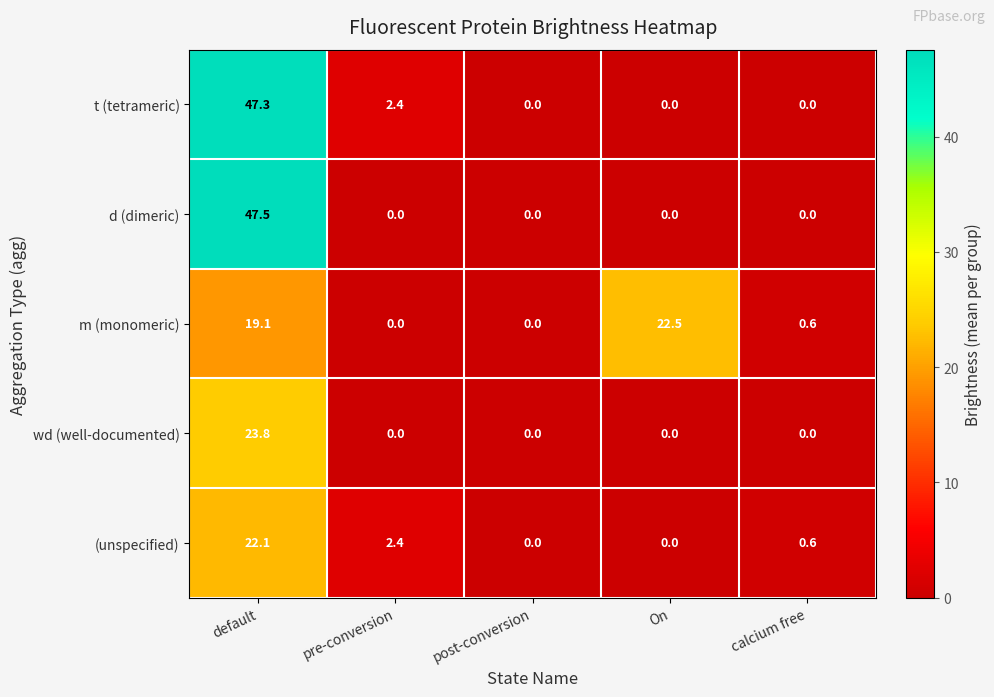

Reading left to right, list all the values displayed in this chart.

t (tetrameric): default=47.3	pre-conversion=2.4	post-conversion=0.0	On=0.0	calcium free=0.0
d (dimeric): default=47.5	pre-conversion=0.0	post-conversion=0.0	On=0.0	calcium free=0.0
m (monomeric): default=19.1	pre-conversion=0.0	post-conversion=0.0	On=22.5	calcium free=0.6
wd (well-documented): default=23.8	pre-conversion=0.0	post-conversion=0.0	On=0.0	calcium free=0.0
(unspecified): default=22.1	pre-conversion=2.4	post-conversion=0.0	On=0.0	calcium free=0.6